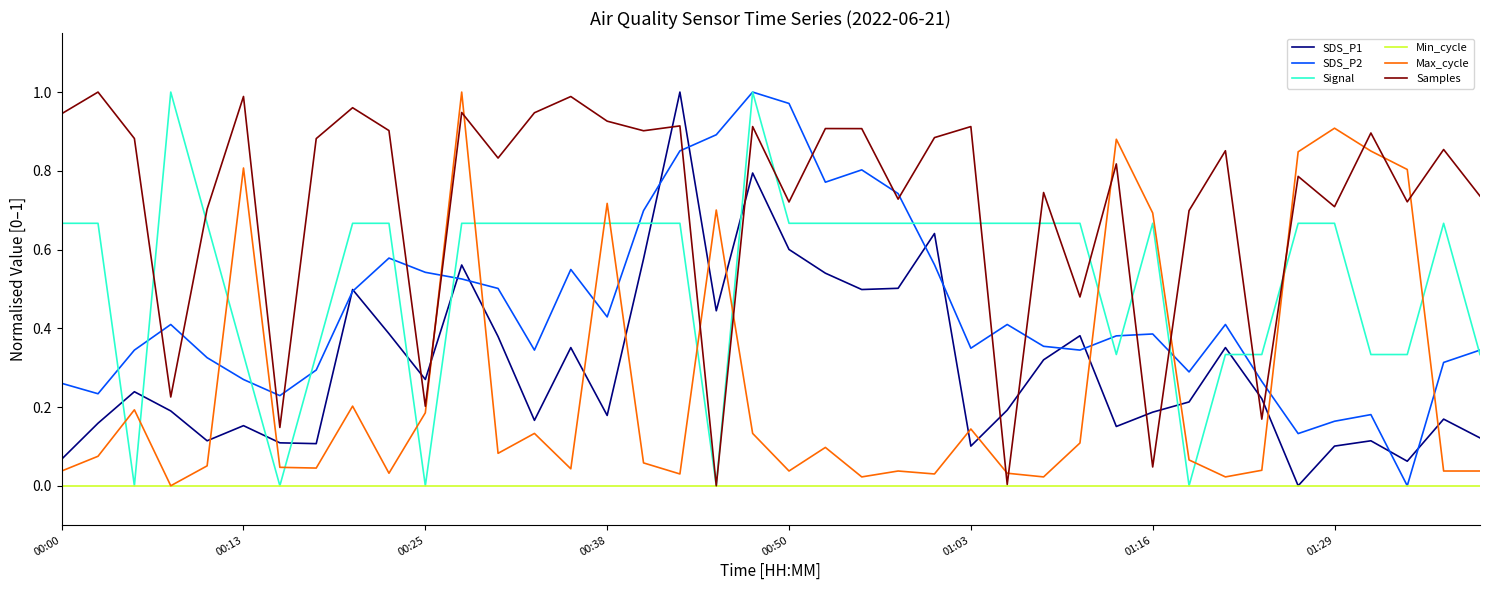

Which series has the largest total across all categories?

Samples